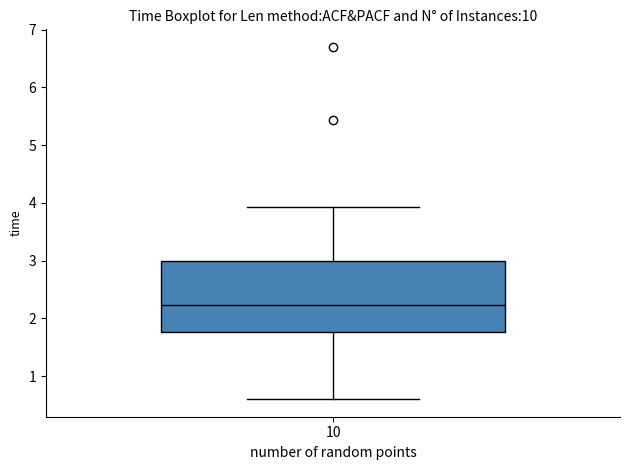

Where does the median line of the box at x = 10 sit on the y-axis? The values are not printed on the chart, so give them approximately, as read against the axis.

2.2